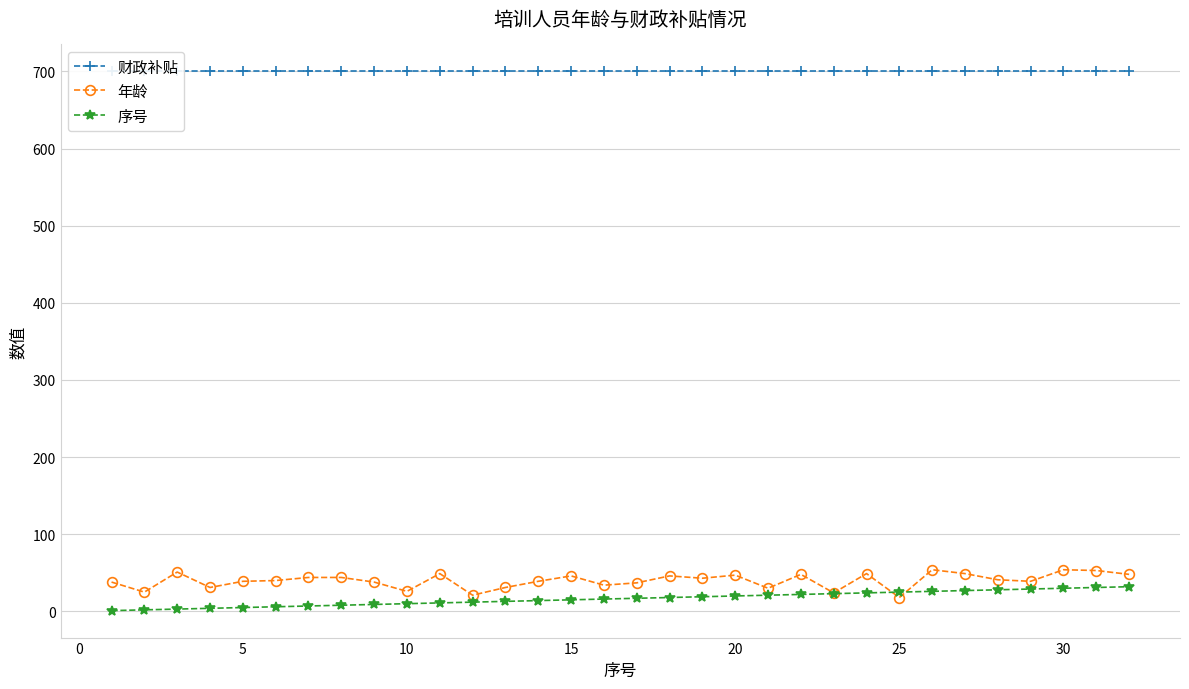

What is the average value of the 序号 series?

16